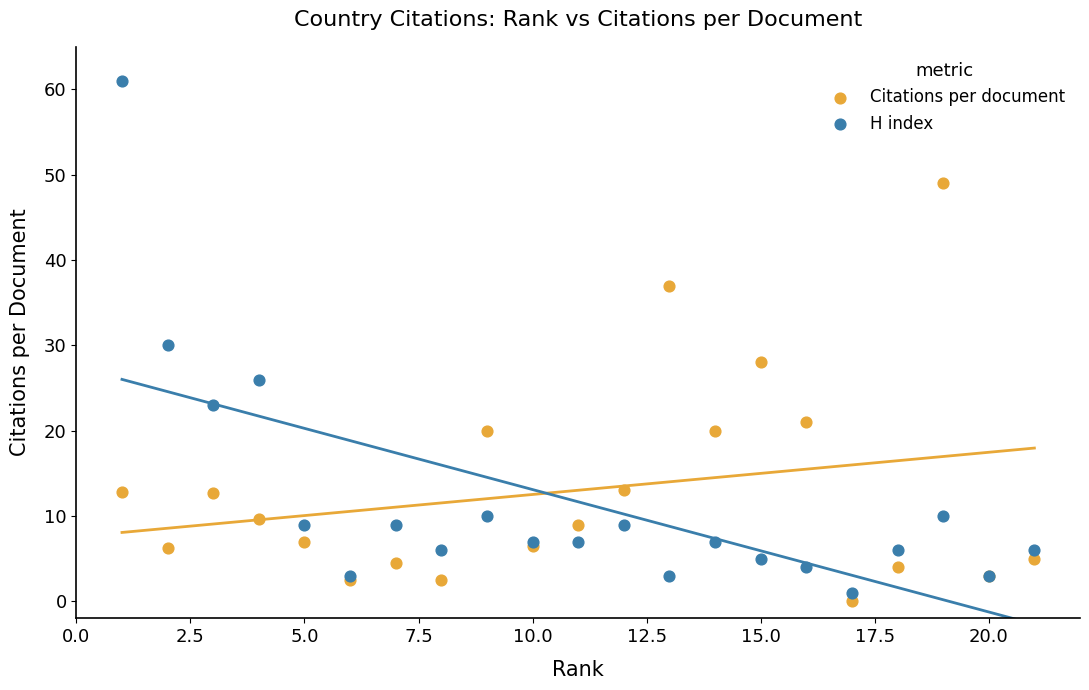

What are all the series names shown in the legend?

Citations per document, H index